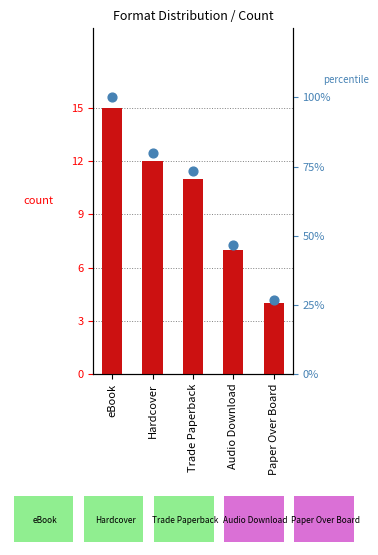

Which series contains the highest Y value?

percentile rank within the sample